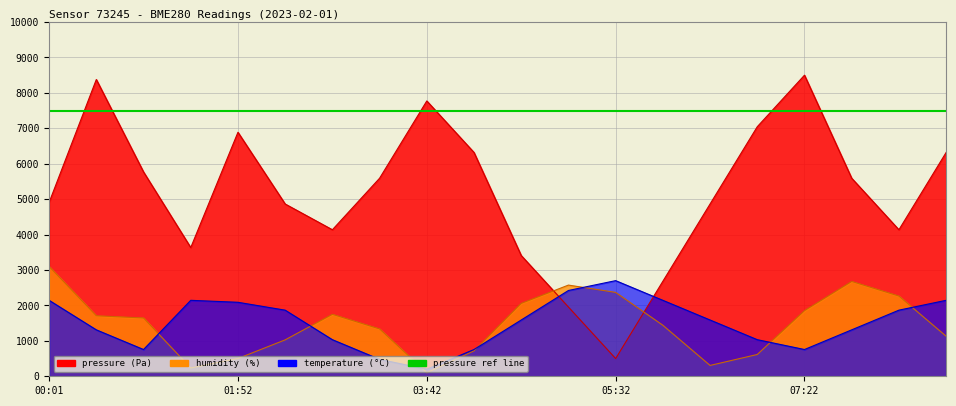

Is it true that pressure equals 1954.5 at 05:04?

True